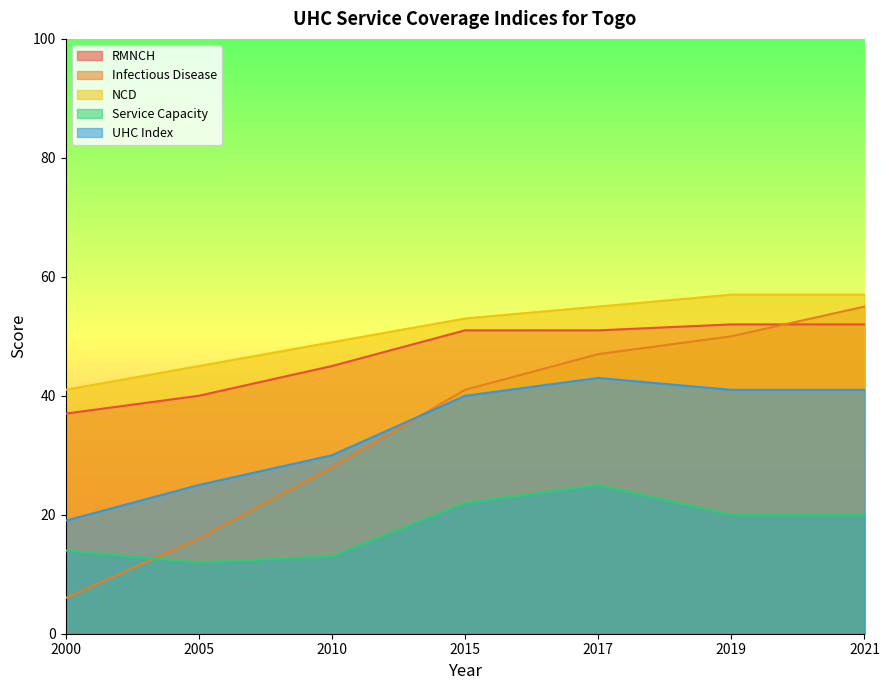

What are all the series names shown in the legend?

RMNCH, Infectious Disease, NCD, Service Capacity, UHC Index